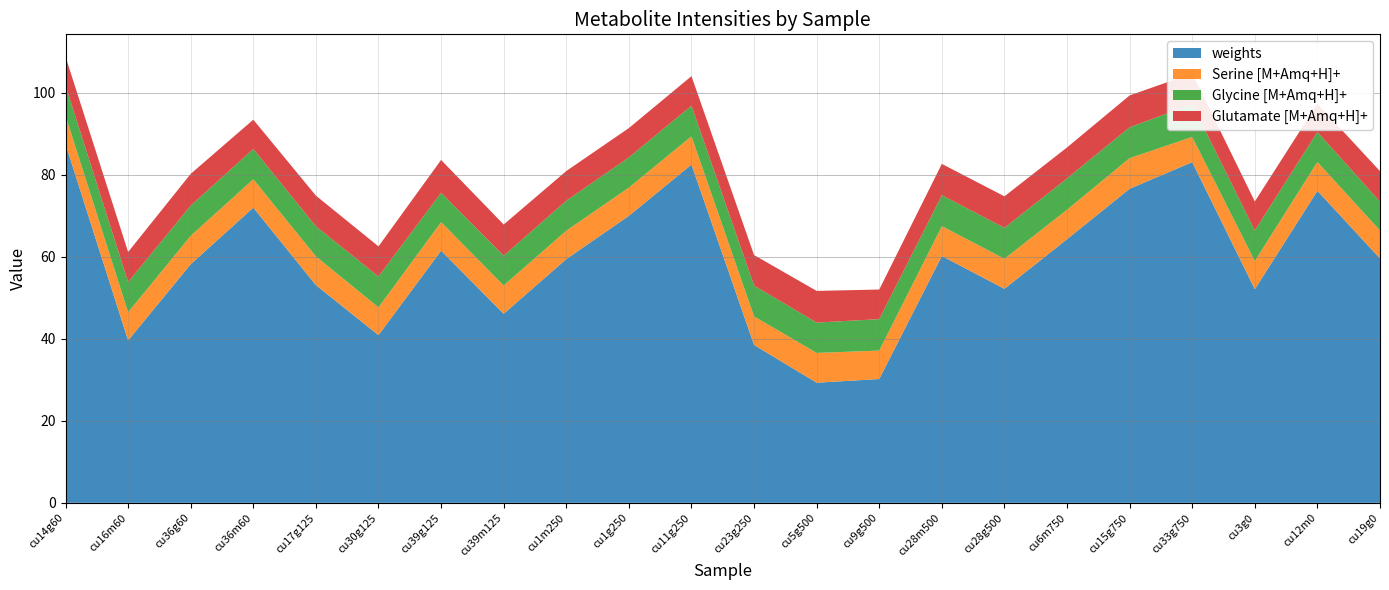

What is the lowest value of the weights series?

29.3